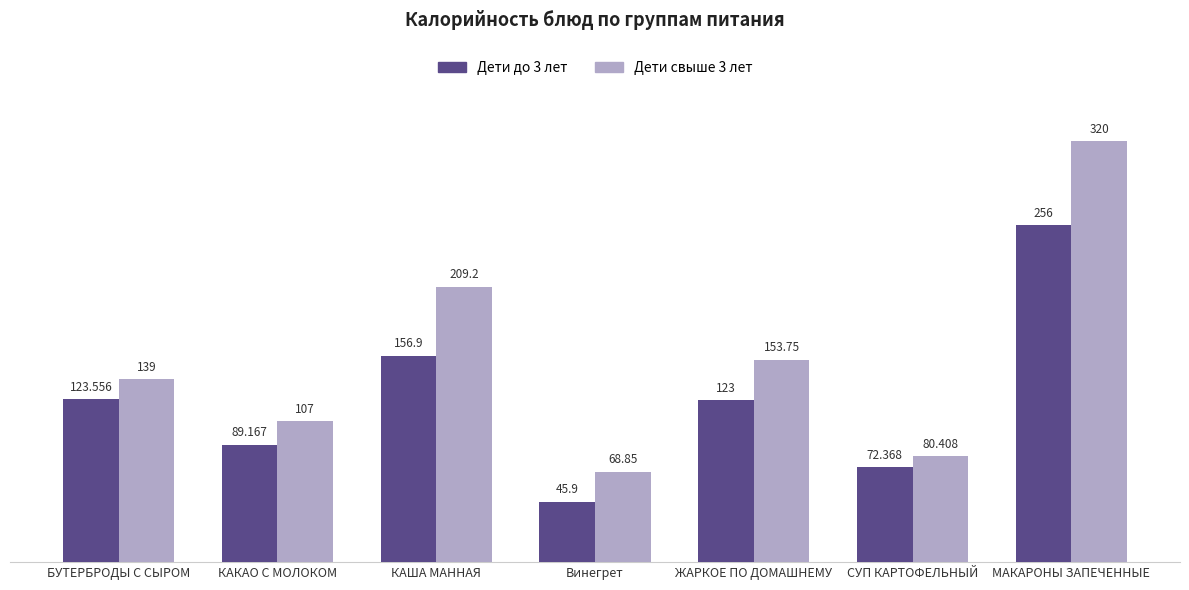

The Дети до 3 лет series shows 42.4 at КАКАО С МОЛОКОМ. True or false?

False